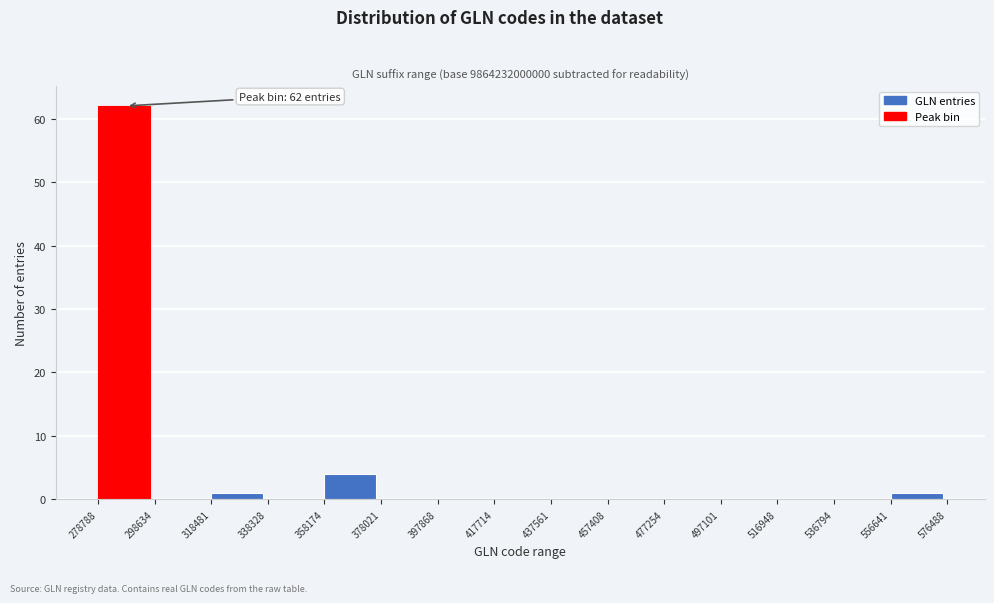

Reading right to left, extract all data points from this chart.

556641=1	536794=0	516948=0	497101=0	477254=0	457408=0	437561=0	417714=0	397868=0	378021=0	358174=4	338328=0	318481=1	298634=0	278788=62